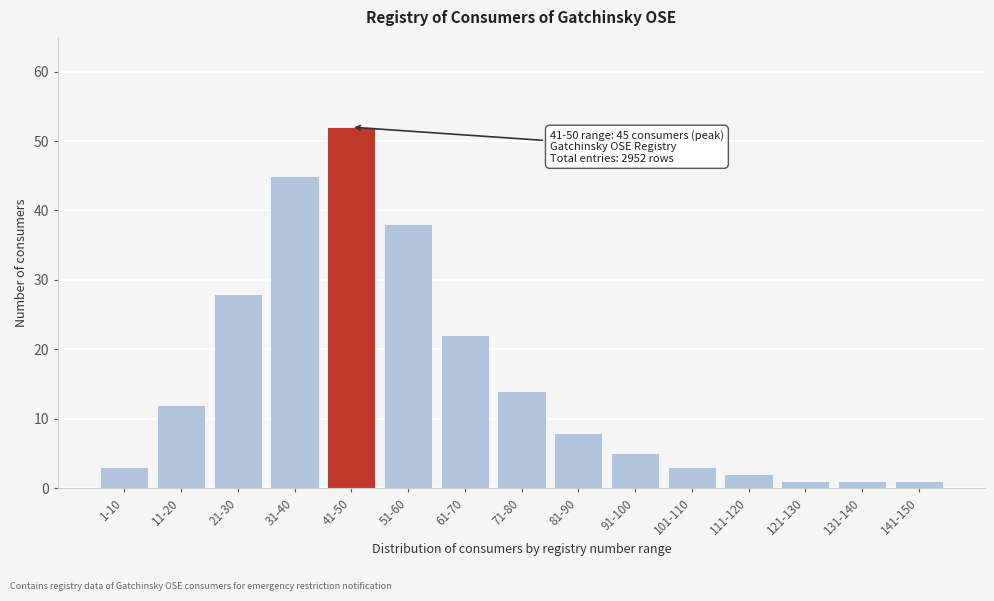

Reading left to right, list all the values displayed in this chart.

1-10=3	11-20=12	21-30=28	31-40=45	41-50=52	51-60=38	61-70=22	71-80=14	81-90=8	91-100=5	101-110=3	111-120=2	121-130=1	131-140=1	141-150=1